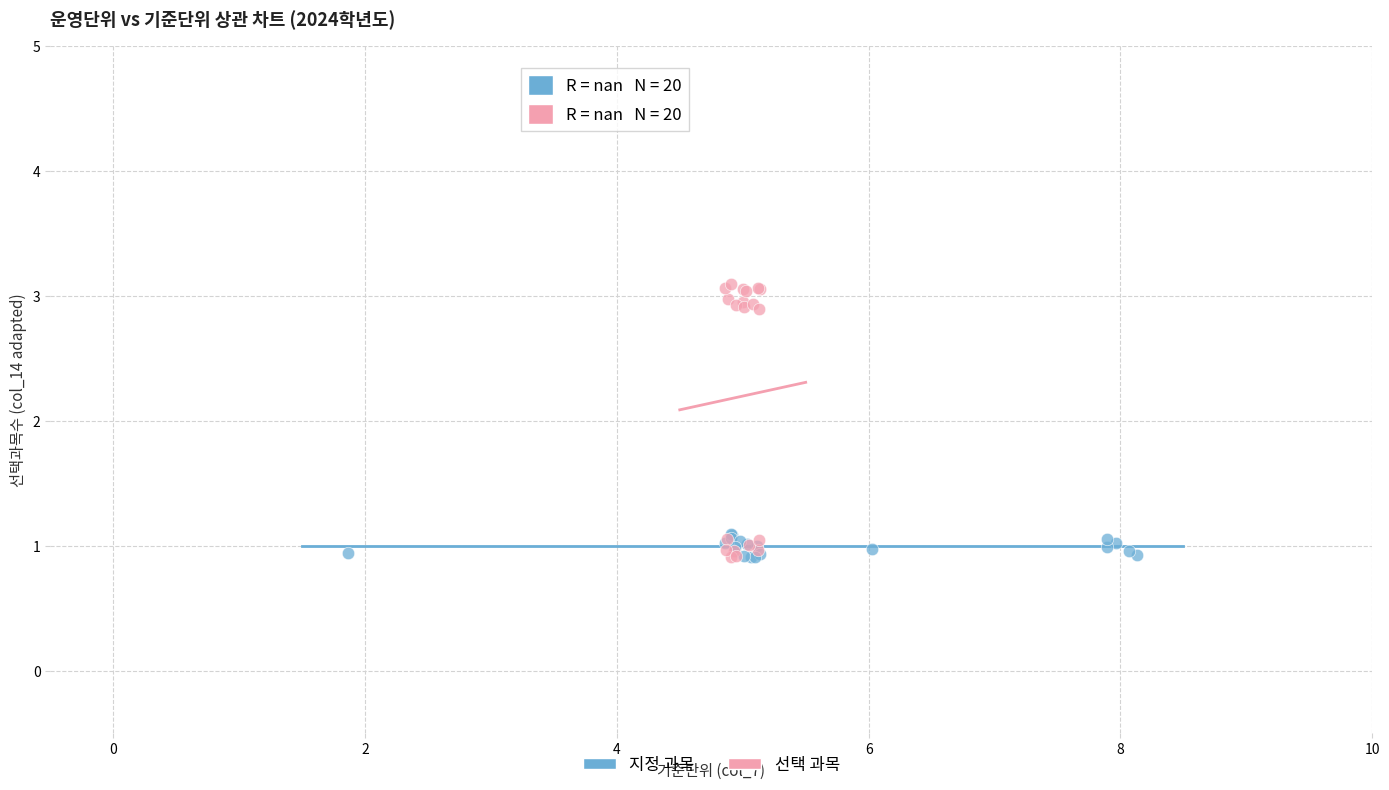

Which series reaches the maximum Y coordinate?

선택 과목